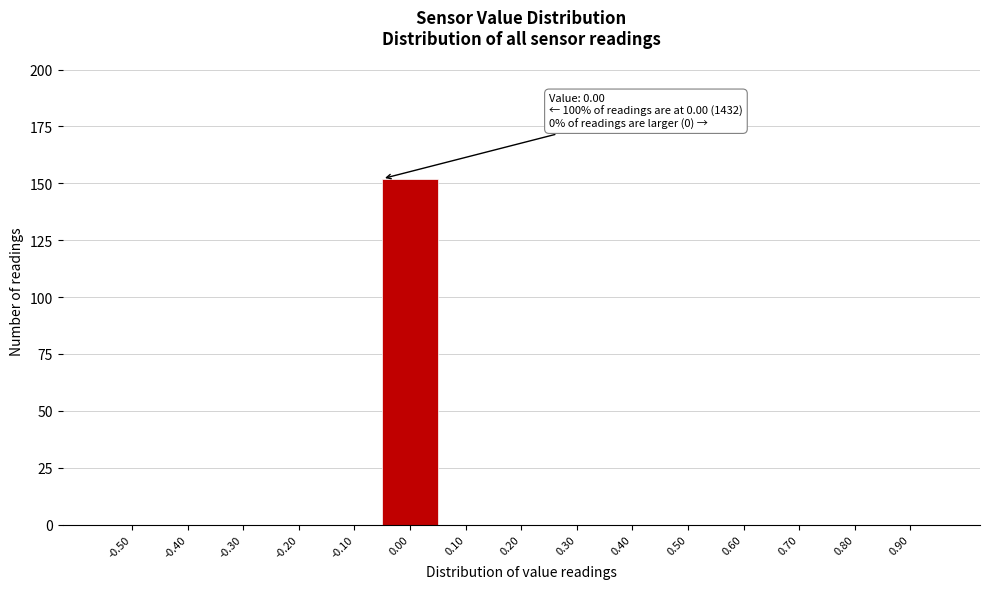

Reading right to left, extract all data points from this chart.

0.90=0	0.80=0	0.70=0	0.60=0	0.50=0	0.40=0	0.30=0	0.20=0	0.10=0	0.00=152	-0.10=0	-0.20=0	-0.30=0	-0.40=0	-0.50=0